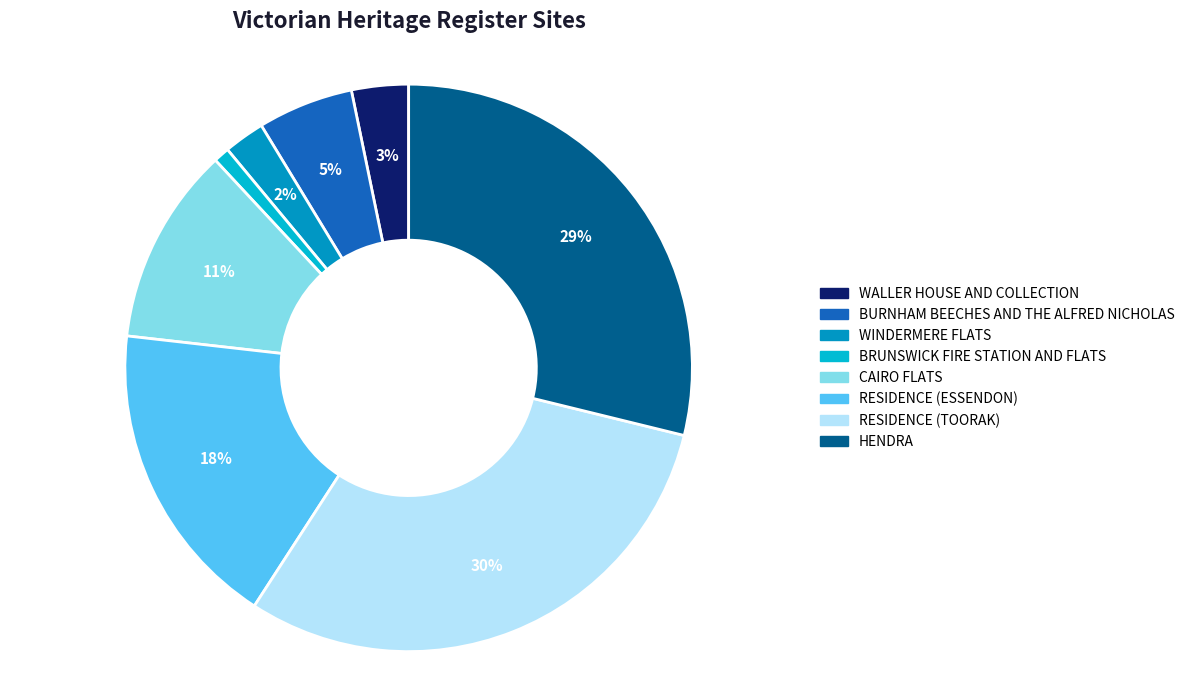

What is the smallest slice in the pie chart?

BRUNSWICK FIRE STATION AND FLATS